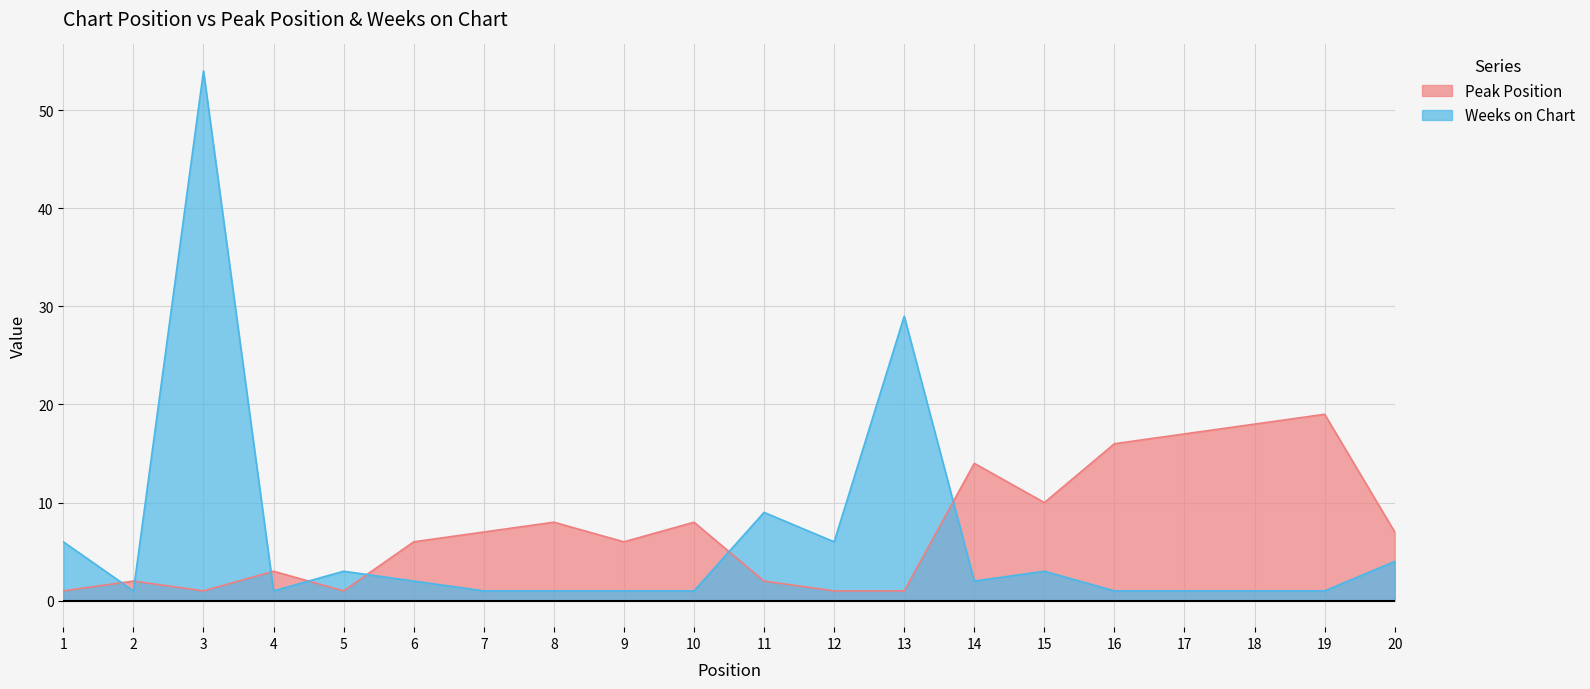

At how many categories does at least one series exceed 41?

1